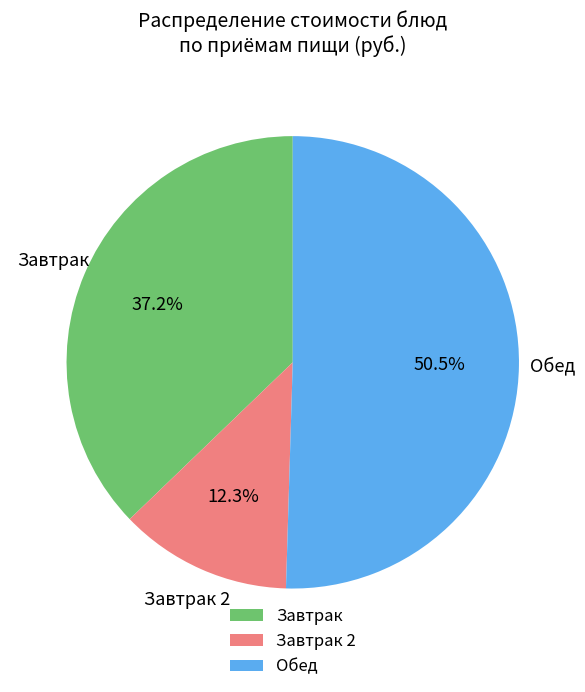

Which category has the smallest portion of the pie?

Завтрак 2